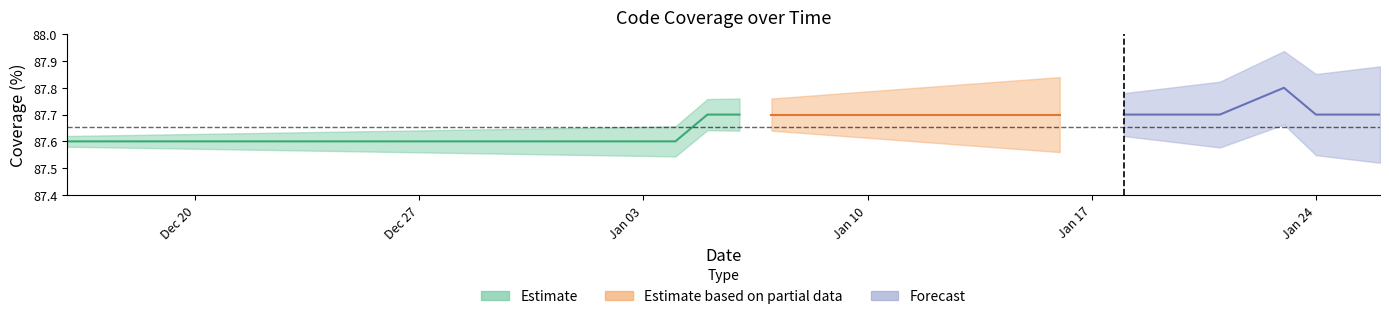

What is the value of the 7th point from the left?

87.6